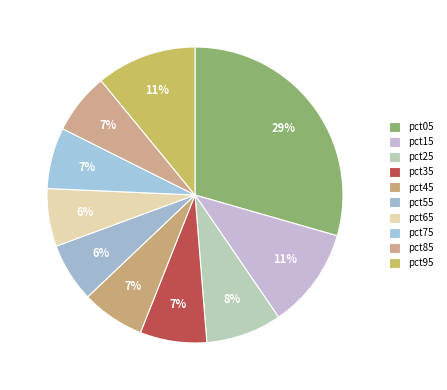

Do pct55 and pct95 together represent more than half of the pie?

No